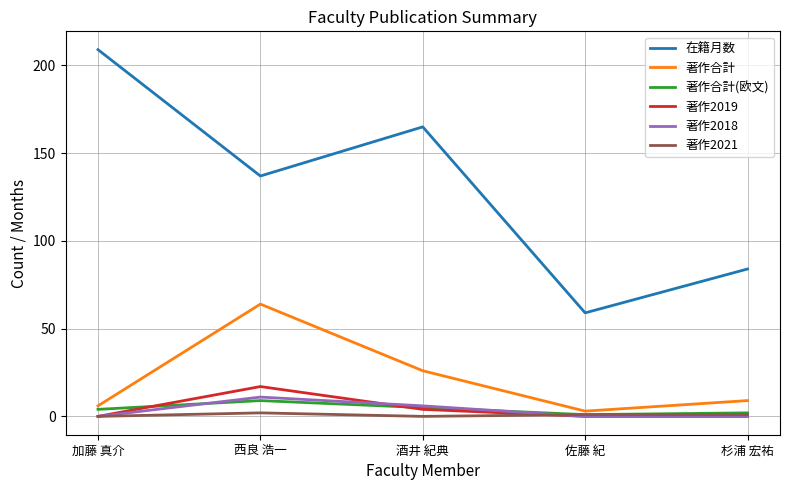

Reading left to right, list all the values displayed in this chart.

在籍月数: 209	137	165	59	84
著作合計: 6	64	26	3	9
著作合計(欧文): 4	9	5	1	2
著作2019: 0	17	4	0	0
著作2018: 0	11	6	0	0
著作2021: 0	2	0	1	1